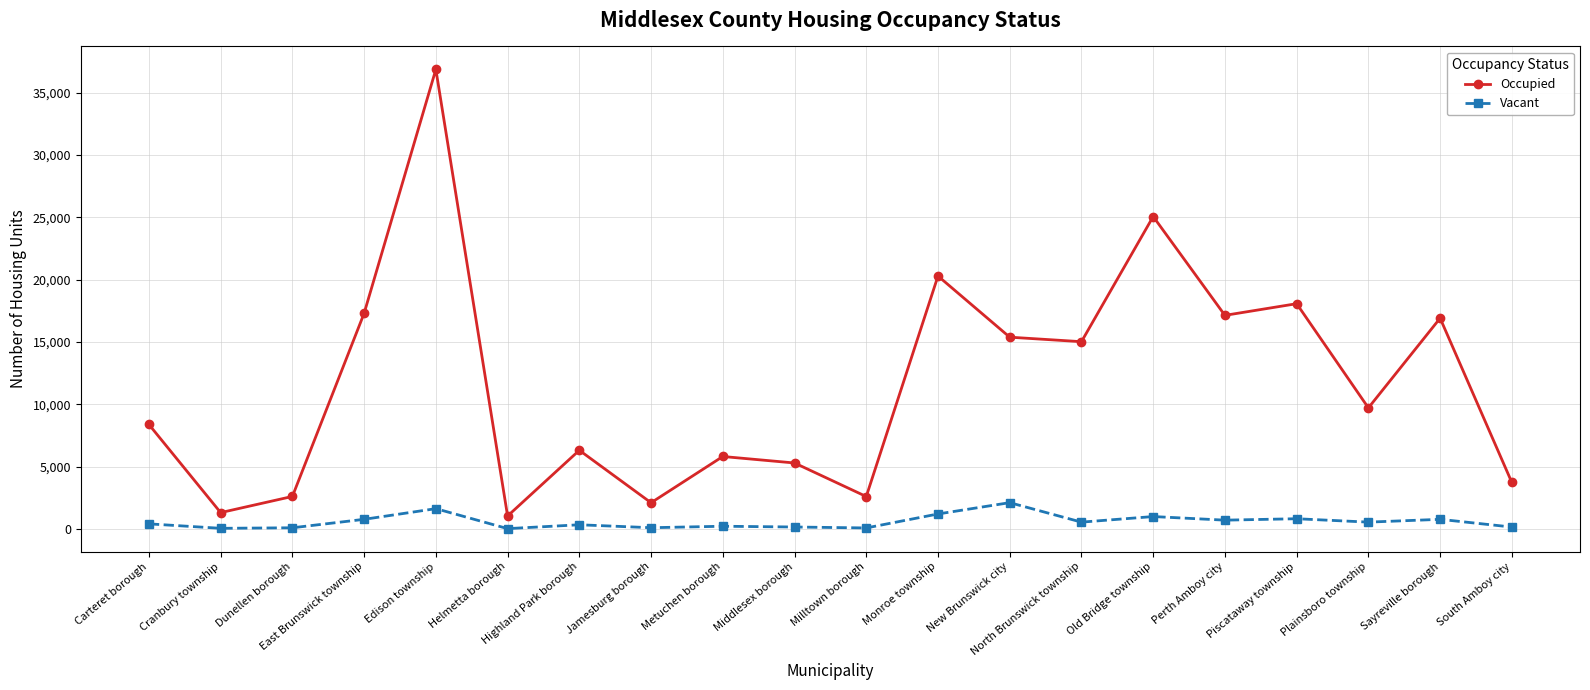

Is the value of Occupied at North Brunswick township greater than the value of Vacant at Edison township?

Yes